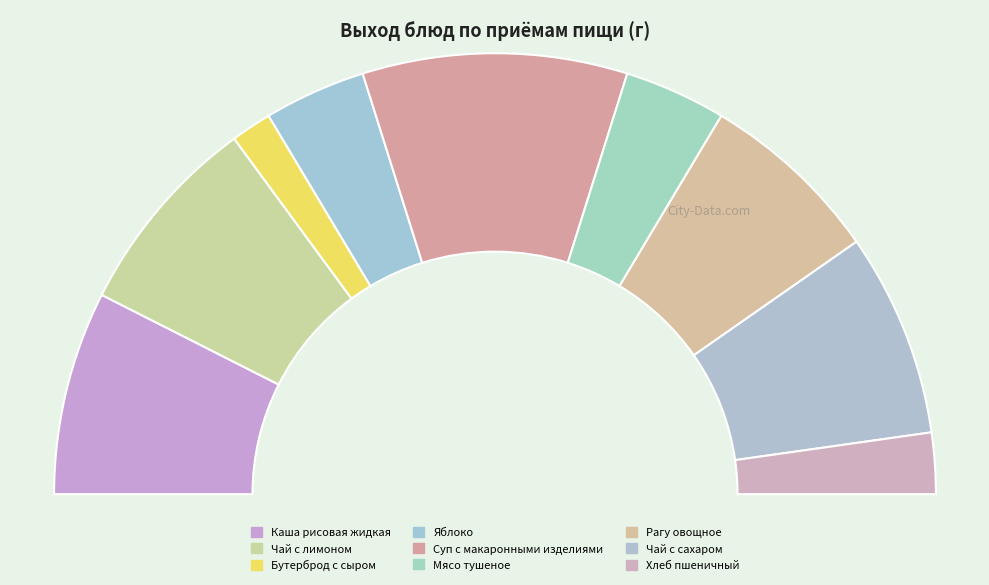

To the nearest percent, what portion does Чай с сахаром represent?

15%